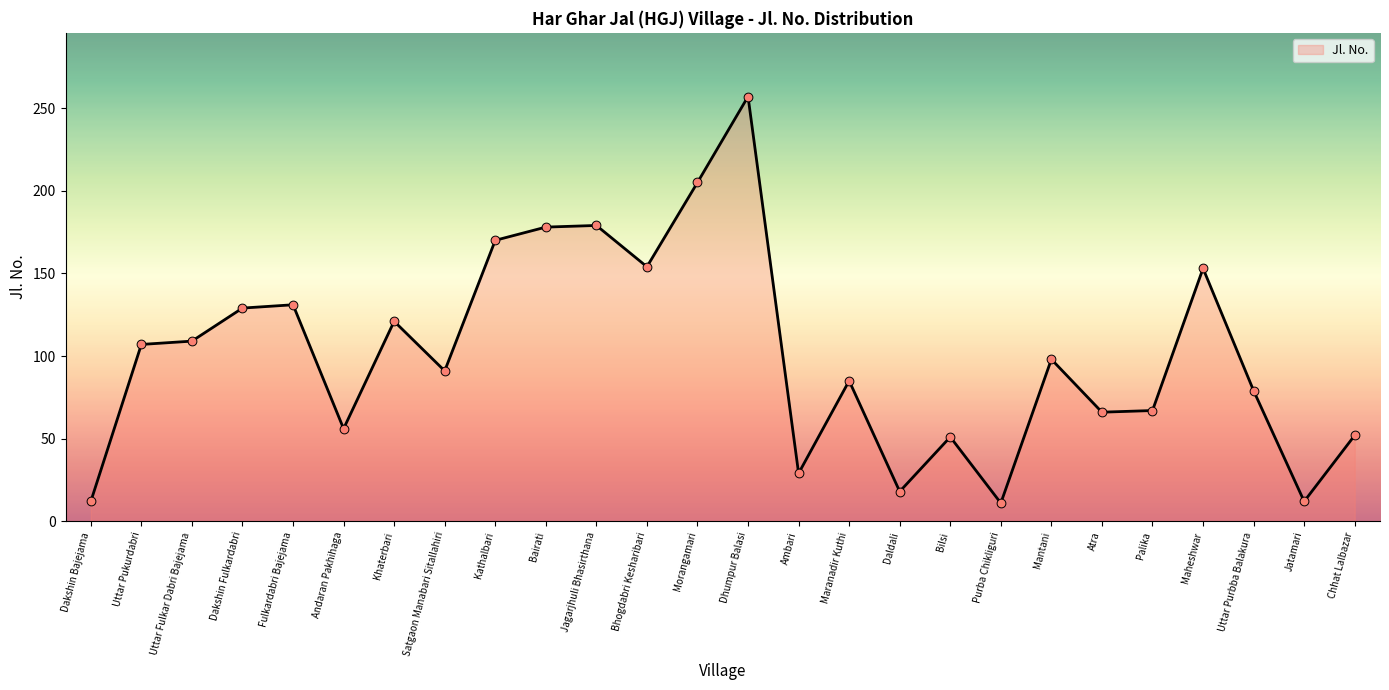

Between Kathalbari and Dakshin Bajejama, which is larger?

Kathalbari